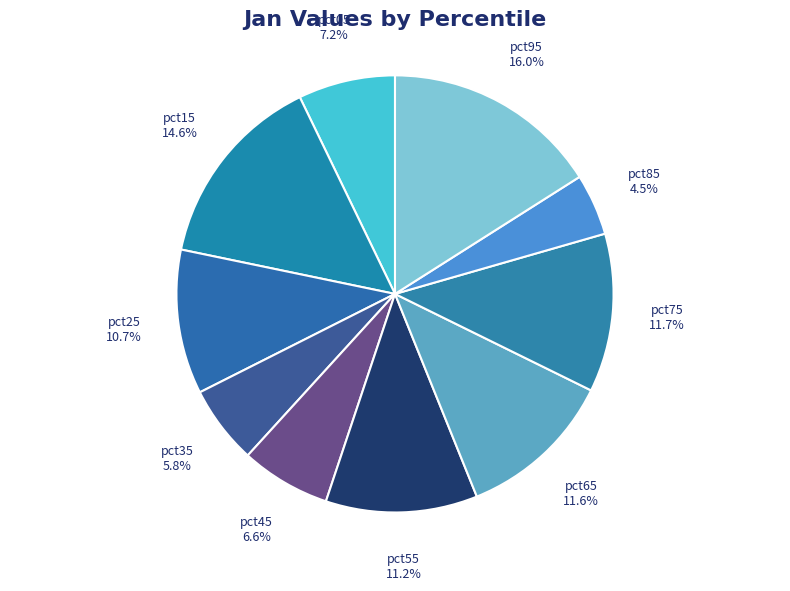

To the nearest percent, what portion does pct25 represent?

11%